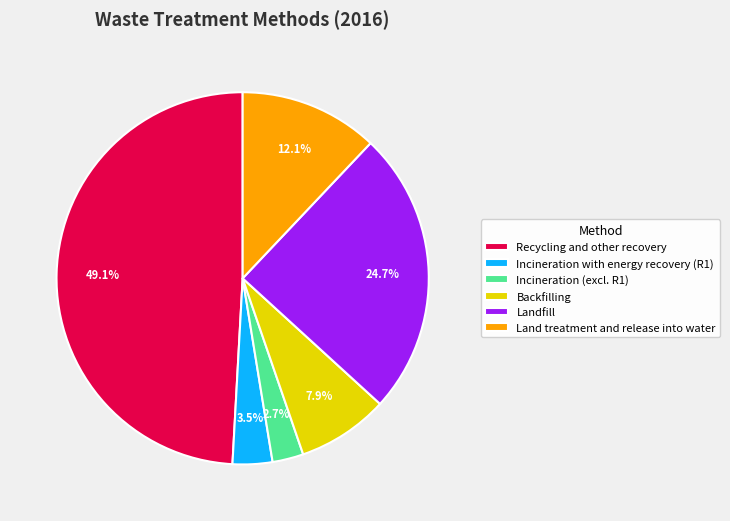

To the nearest percent, what is the combined percentage of Backfilling and Land treatment and release into water?

20%